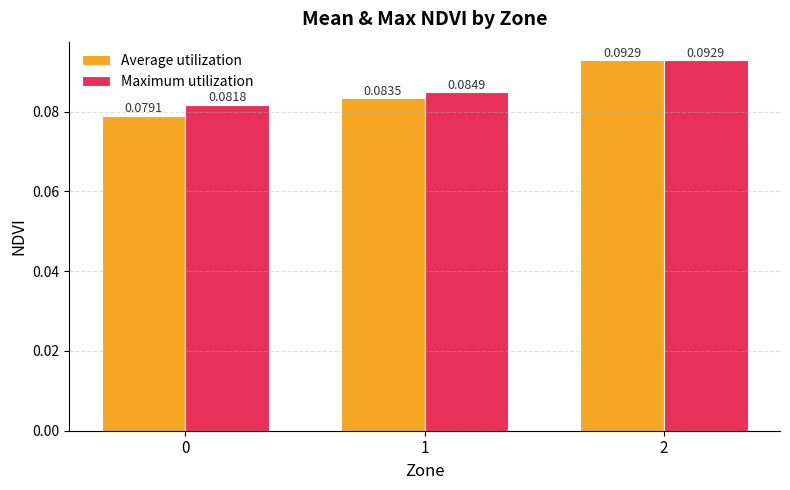

Is the value of Average utilization at 0 greater than the value of Maximum utilization at 1?

No